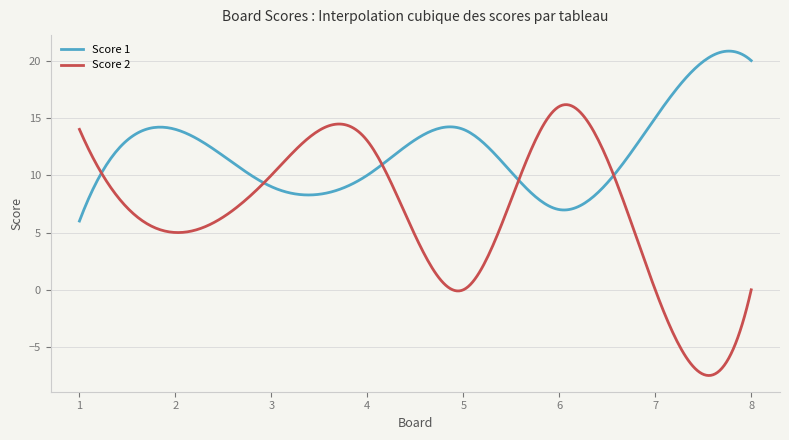

What is the greatest value displayed?

20.8